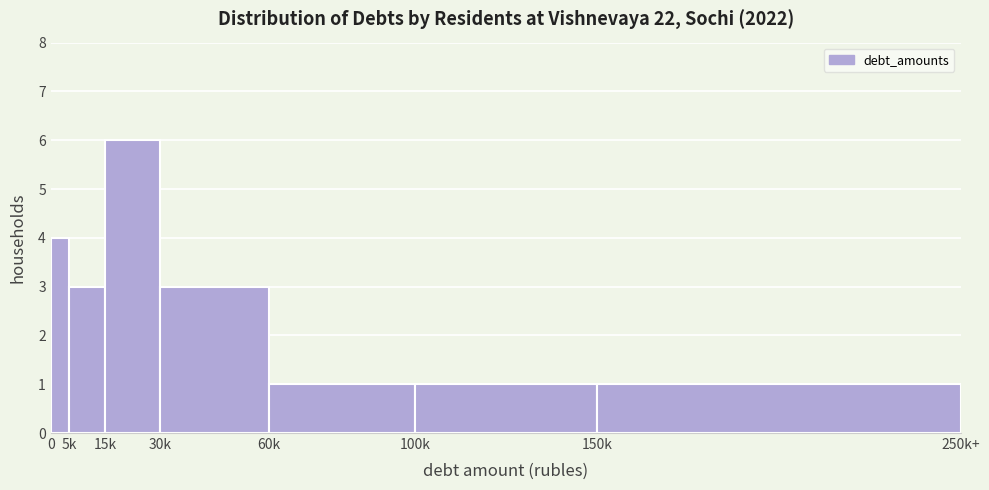

Reading left to right, extract all data points from this chart.

0=4	5k=3	15k=6	30k=3	60k=1	100k=1	150k=1